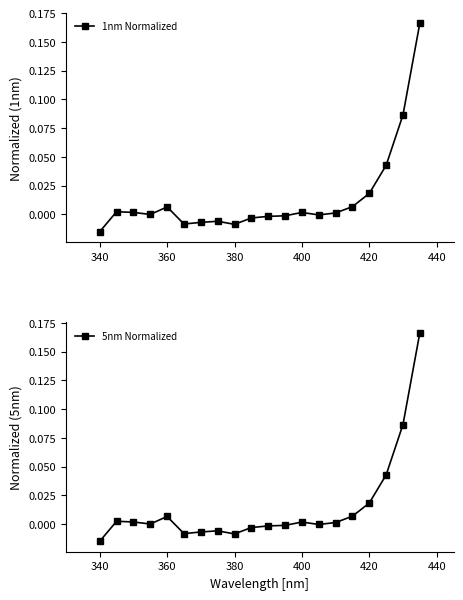

How many data points in 1nm Normalized are less than 0?

10